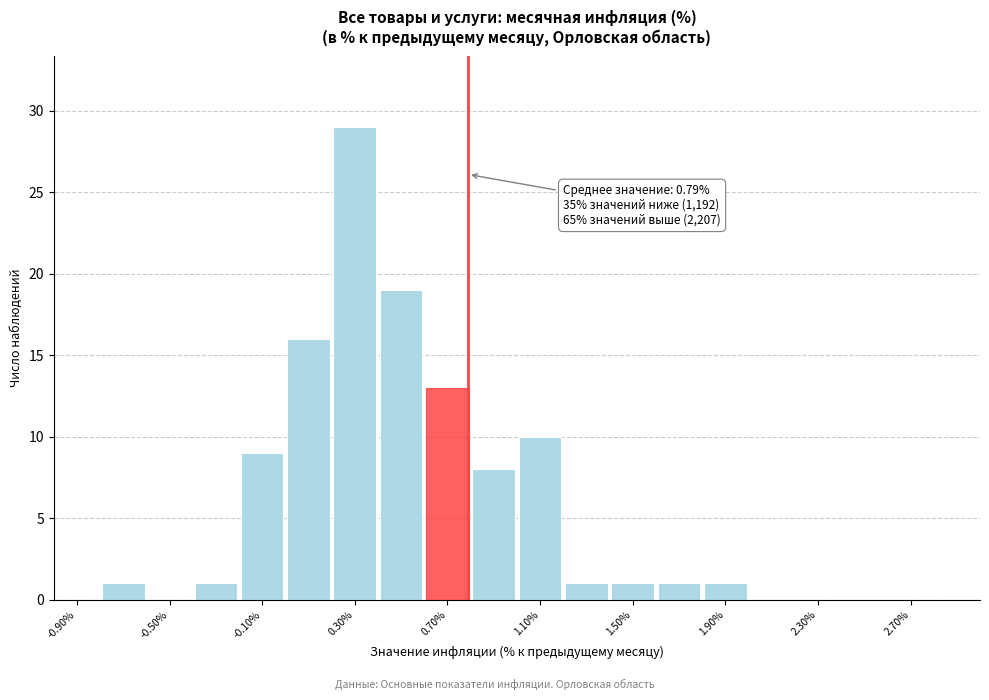

Which range on the x-axis has the tallest bar?

0.2 to 0.4